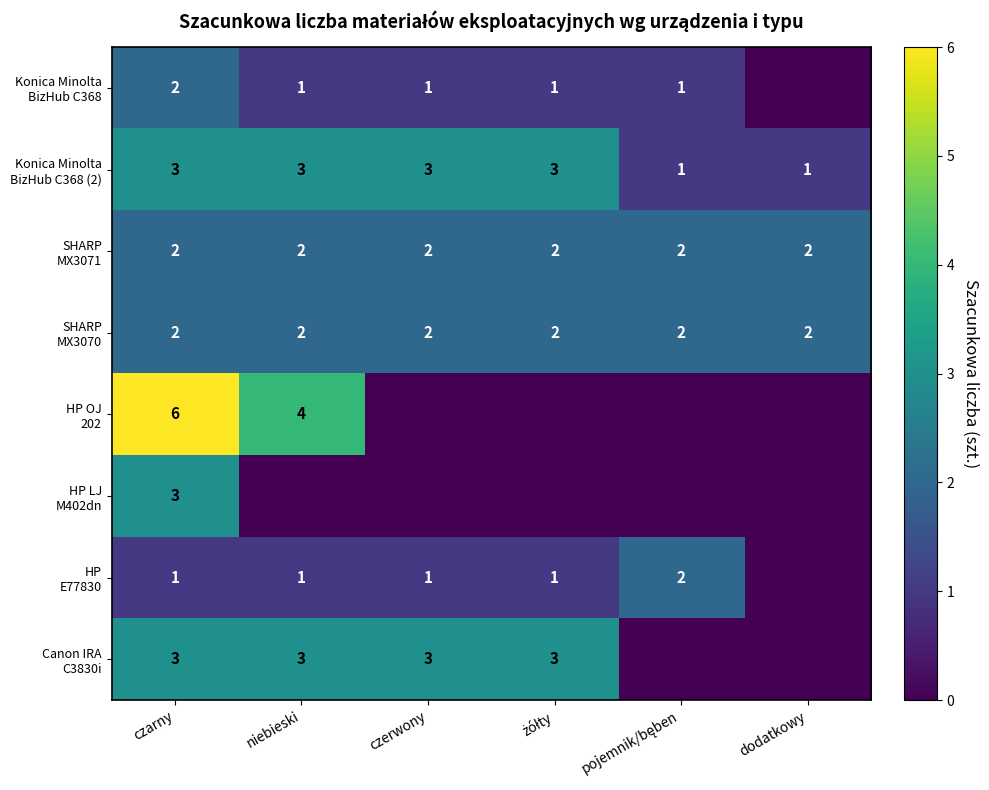

What is the difference between the highest and lowest values at czarny?

5